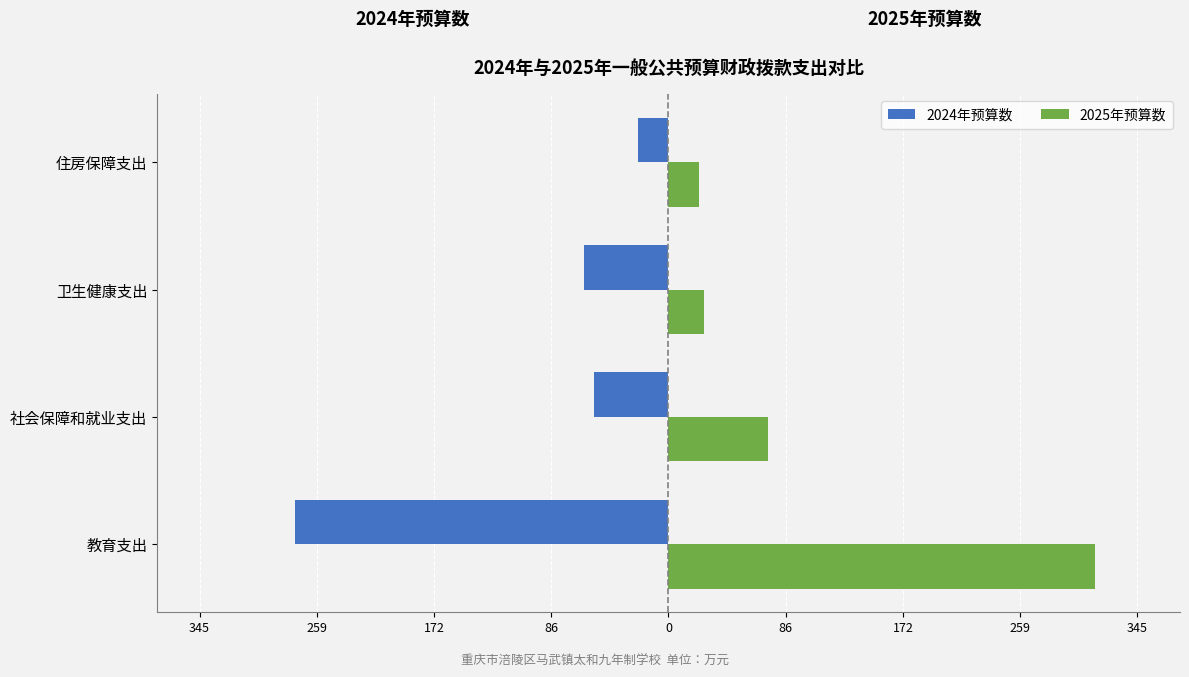

How many bars are there in each group?

2